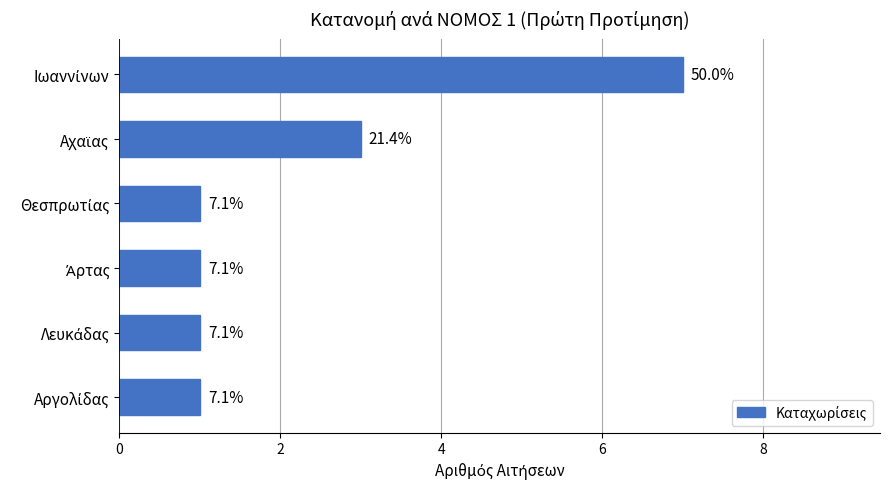

How many bars are there in total?

6